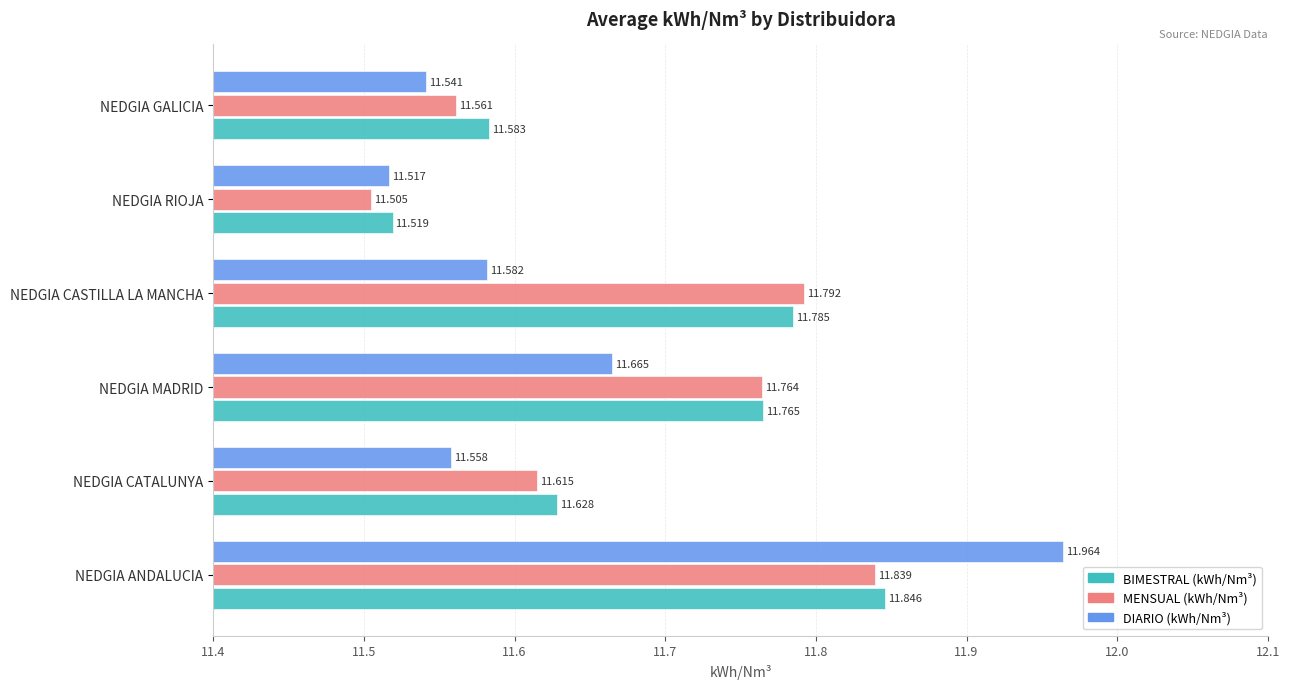

What is the average value of the BIMESTRAL (kWh/Nm³) series?

11.7